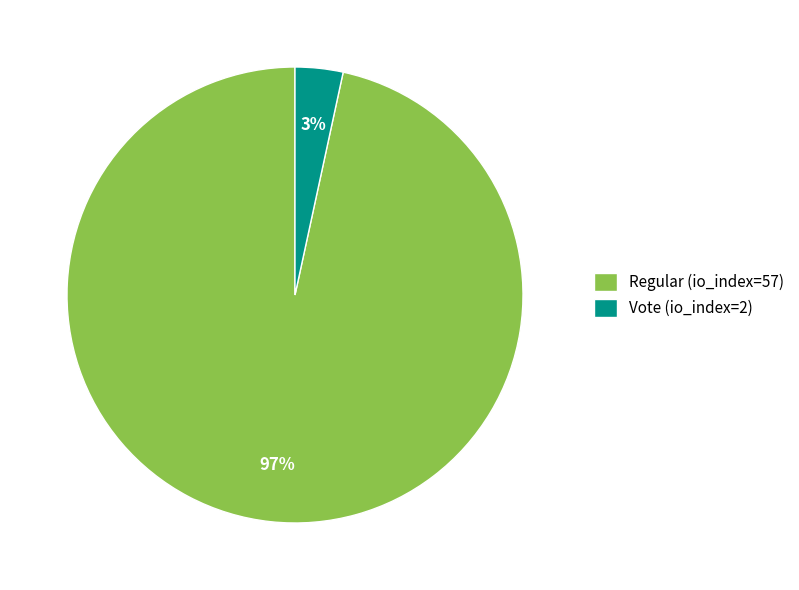

Which slice is the smallest?

Vote (io_index=2)